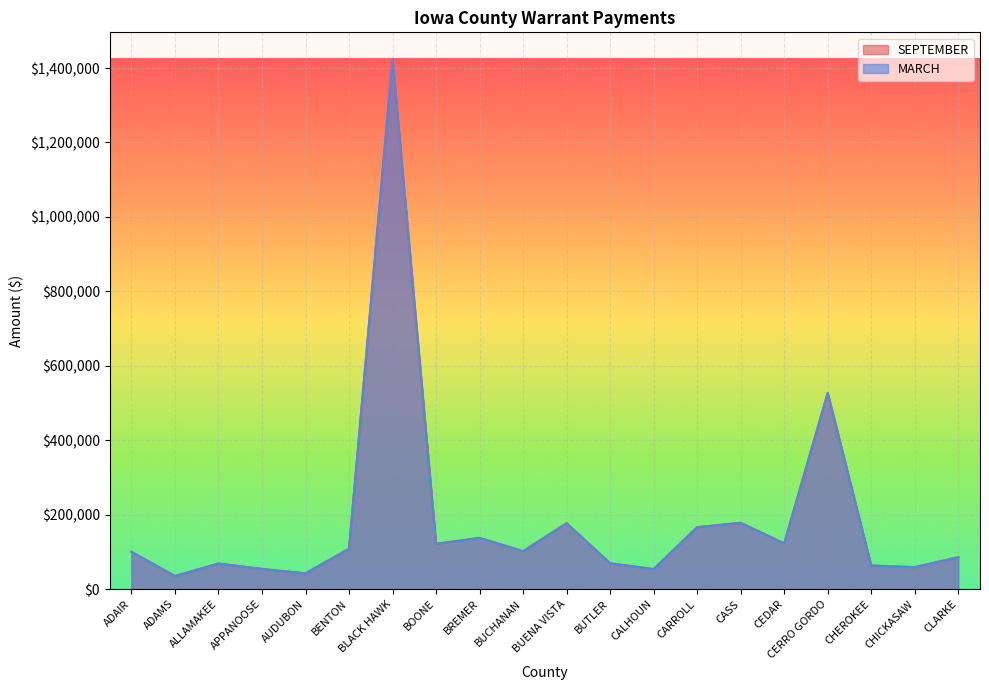

Which series has the largest total across all categories?

MARCH